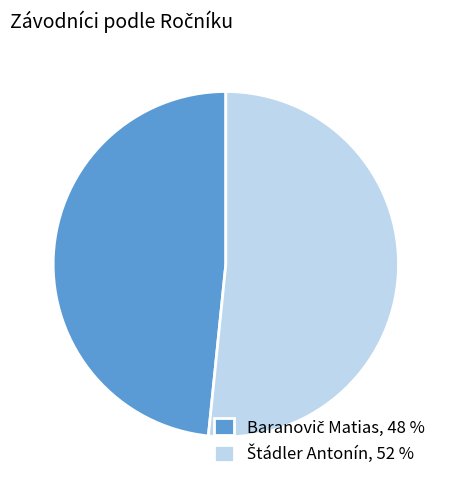

Does any single category account for the majority?

Yes